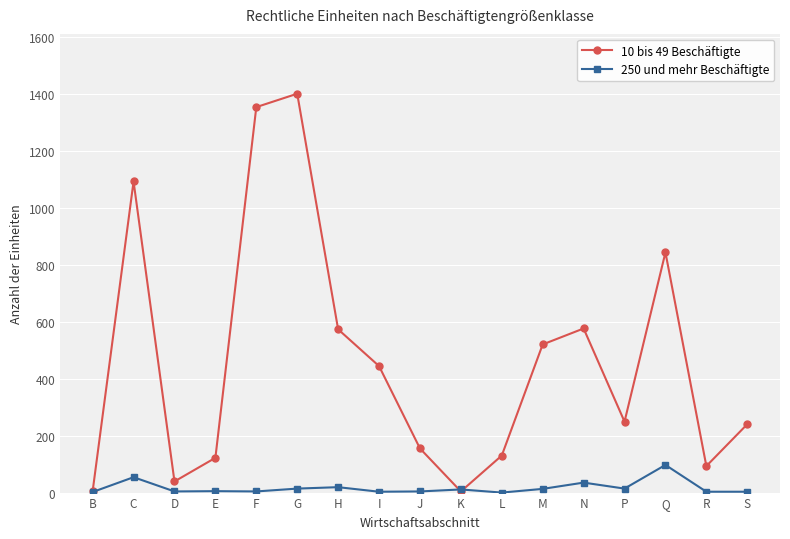

What is the greatest value displayed?

1400